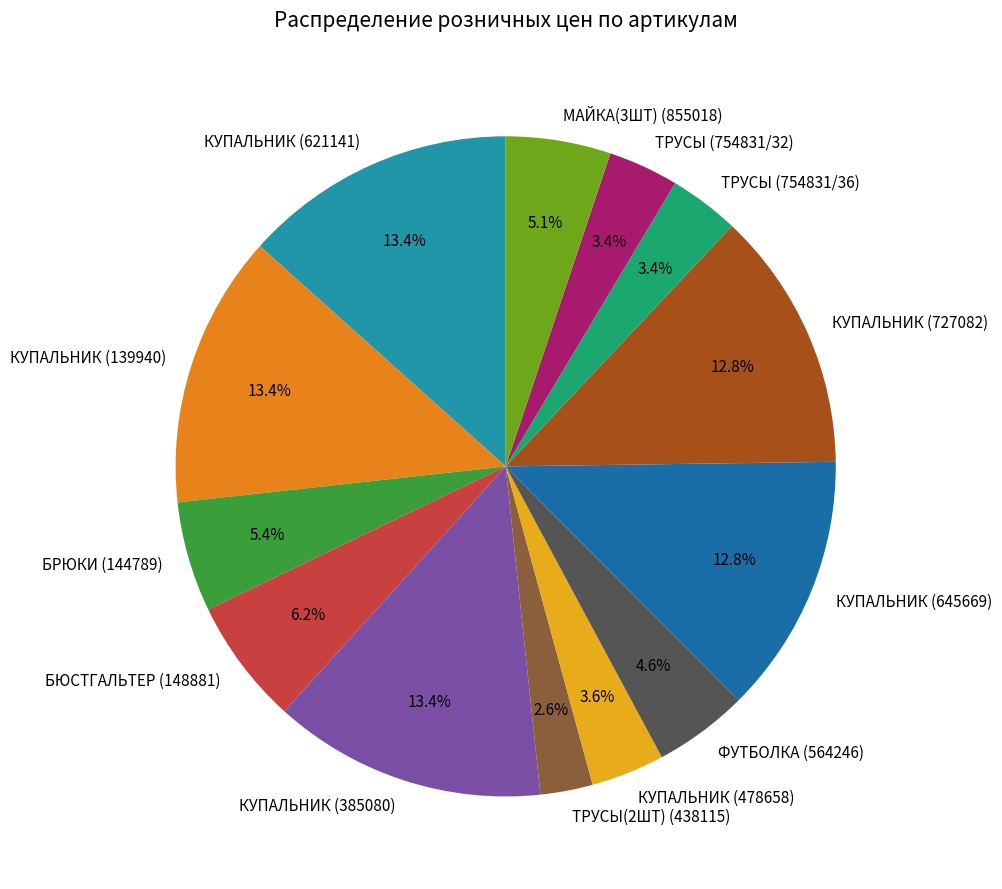

Is it true that КУПАЛЬНИК (478658) is 16% of the pie?

False